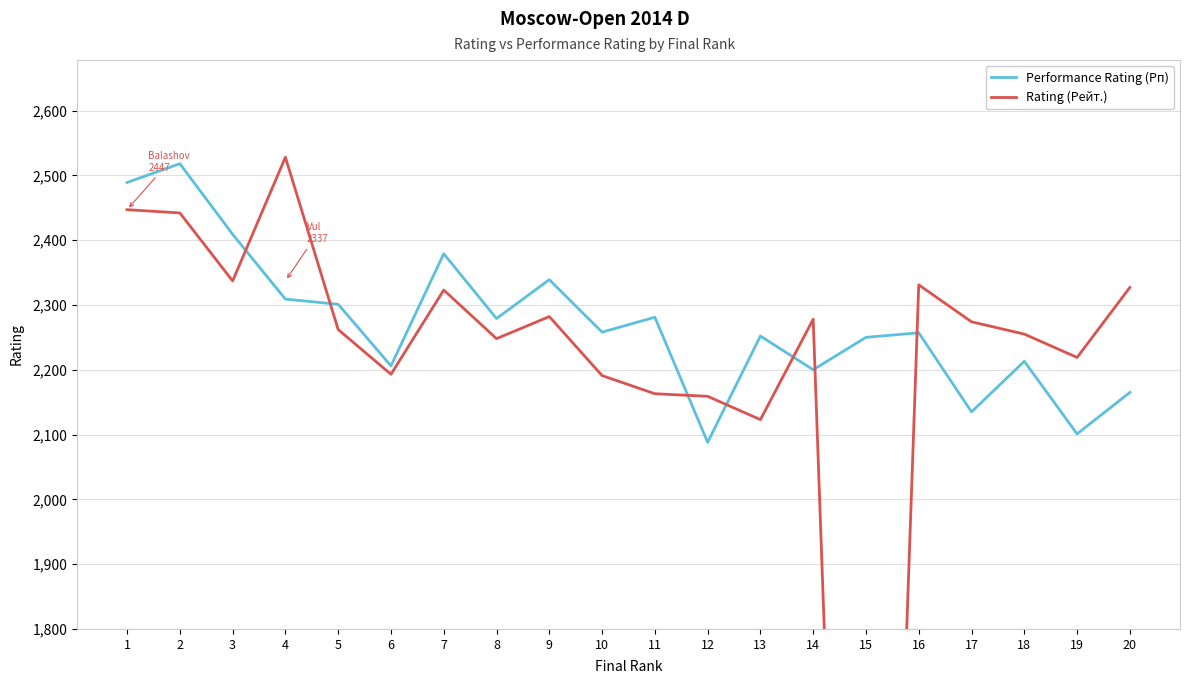

At which category does Rating (Рейт.) reach its first local peak?

4